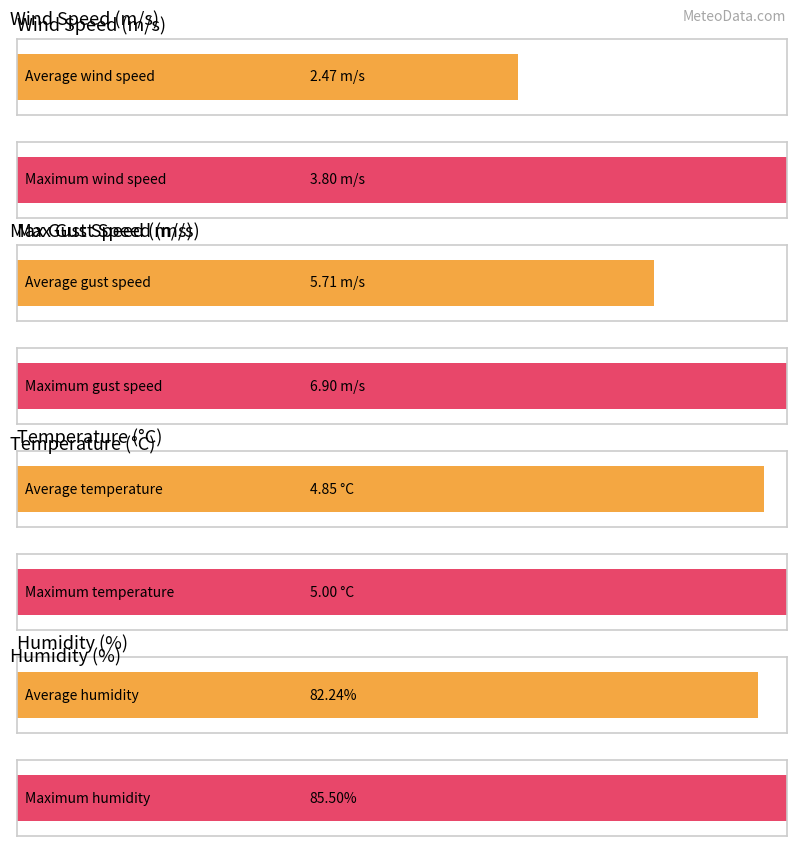

True or false: Humidity has a value of 133.1 at 00:13.

False